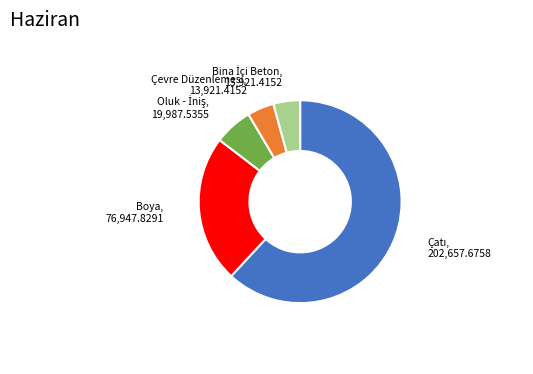

Is there a majority slice in this chart?

Yes